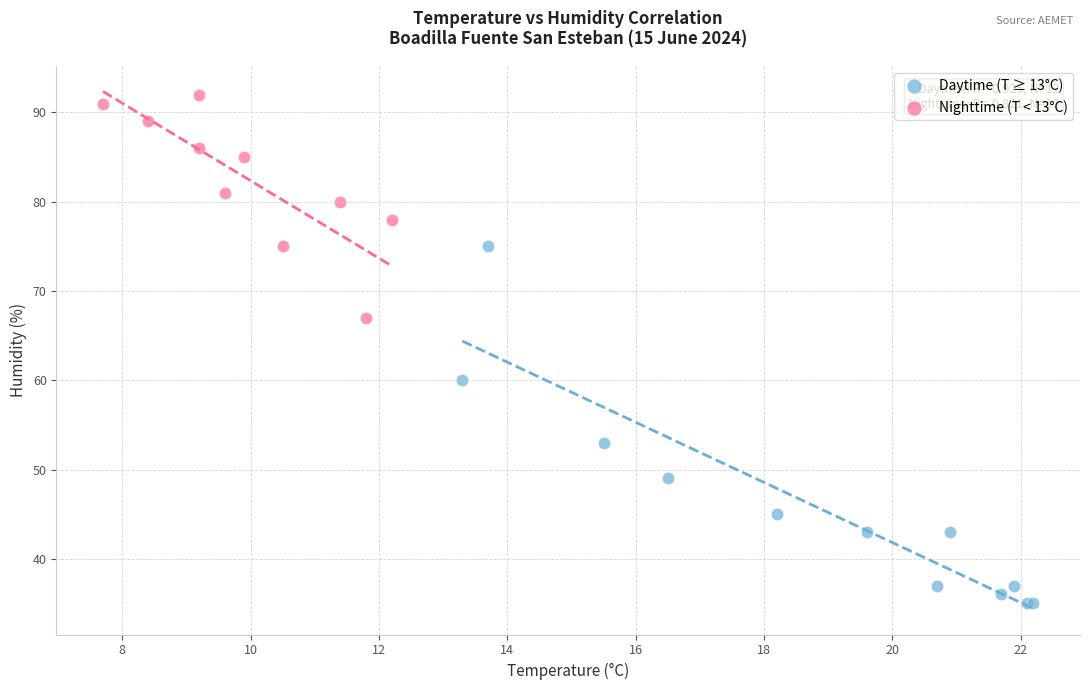

Which series reaches the minimum Y coordinate?

Daytime (T ≥ 13°C)